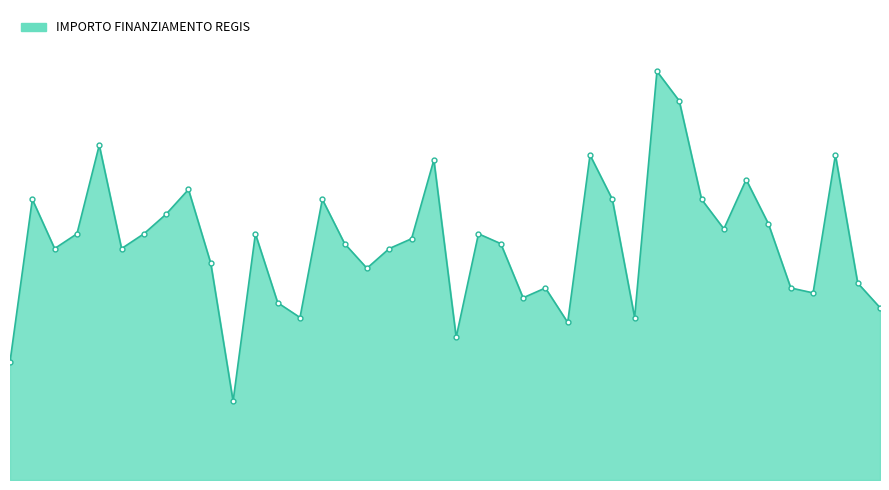

Does the chart have visible grid lines?

No